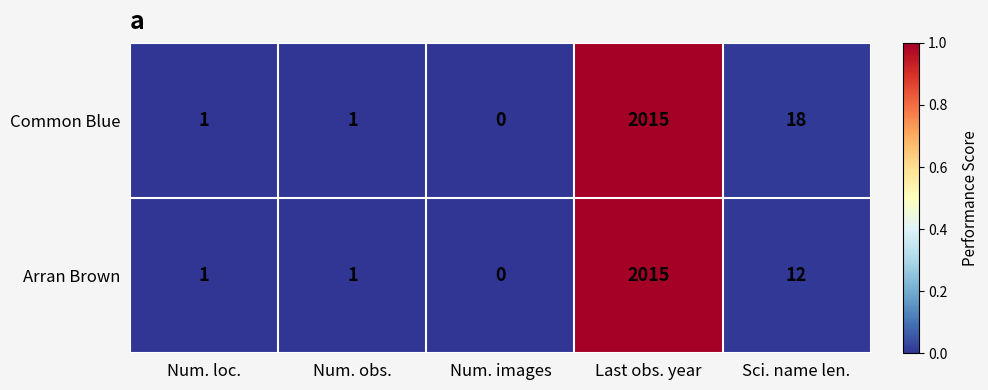

Reading left to right, list all the values displayed in this chart.

Common Blue: Num. loc.=1	Num. obs.=1	Num. images=0	Last obs. year=2015	Sci. name len.=18
Arran Brown: Num. loc.=1	Num. obs.=1	Num. images=0	Last obs. year=2015	Sci. name len.=12